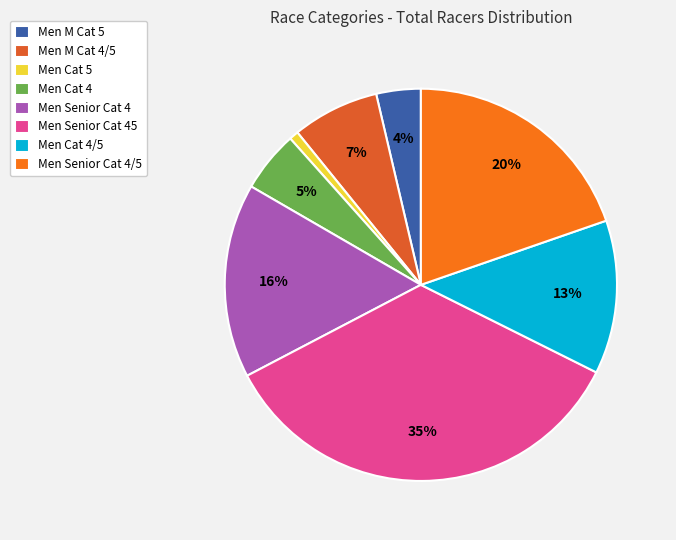

How many slices are in this pie chart?

8